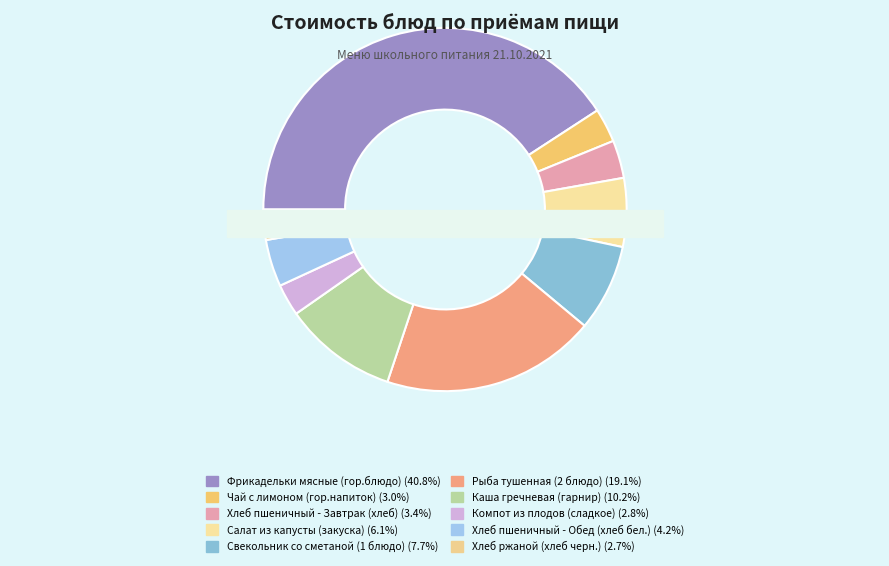

What is the total percentage of Хлеб ржаной (хлеб черн.) and Чай с лимоном (гор.напиток)?

5.7%